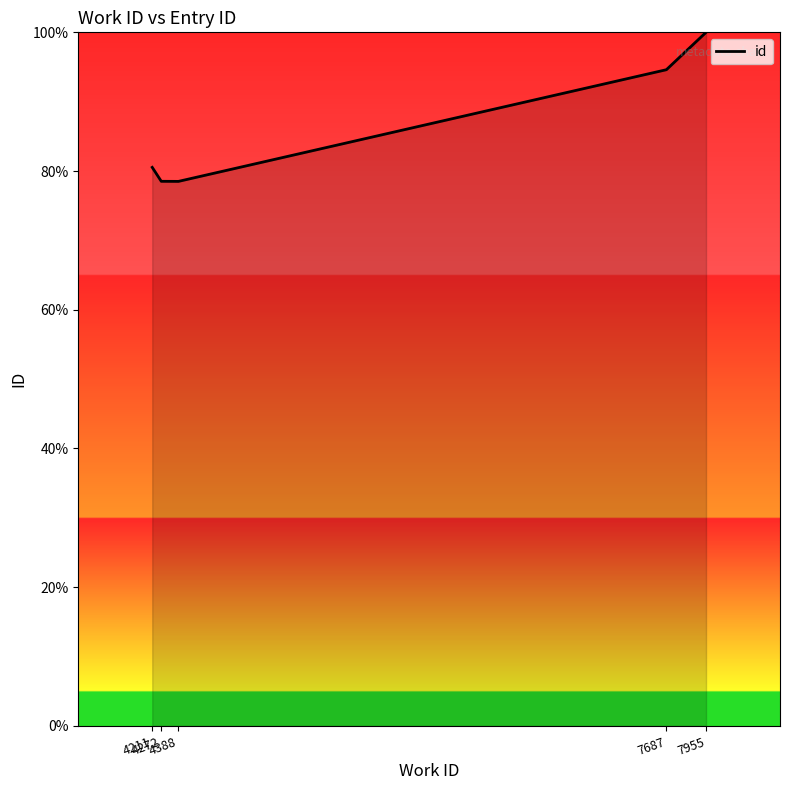

The chart shows a value of 80.5 at 4211. True or false?

True